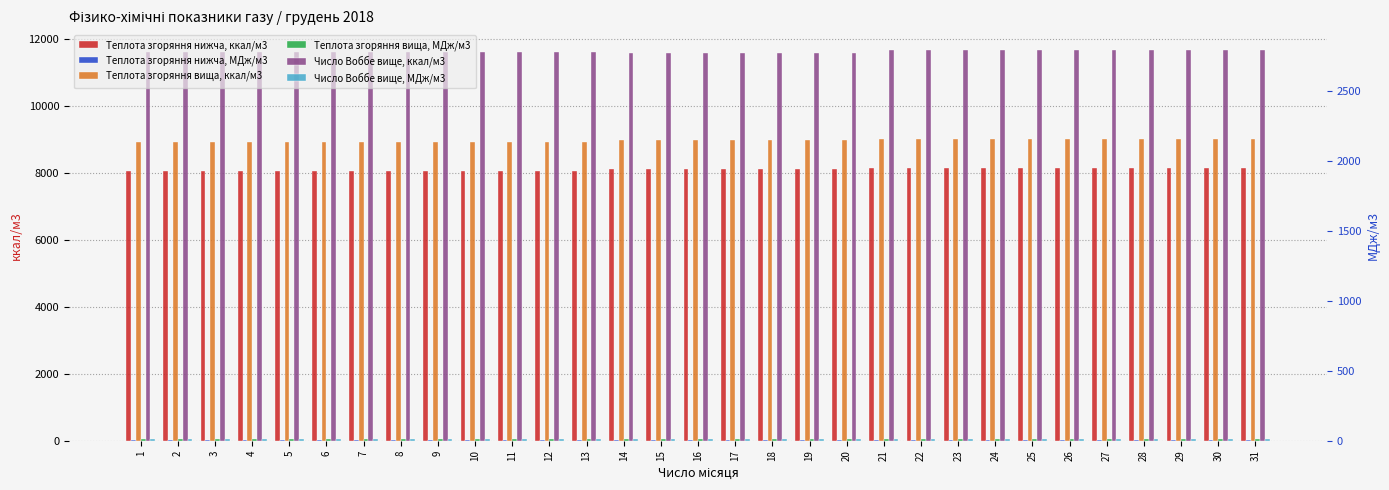

Between 7 and 30, which series saw the biggest shift?

Теплота згоряння вища, ккал/м3